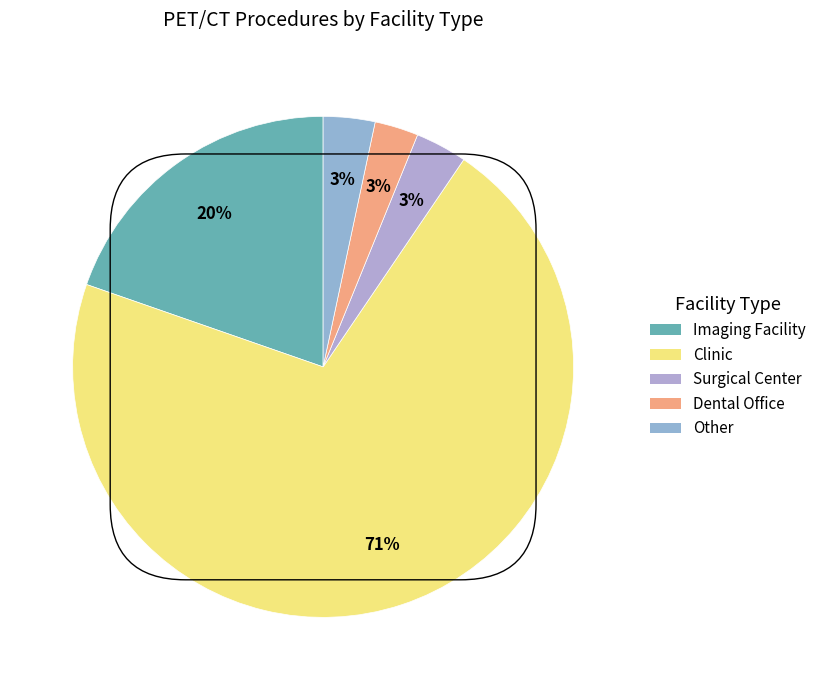

Is Clinic the majority of the pie?

Yes